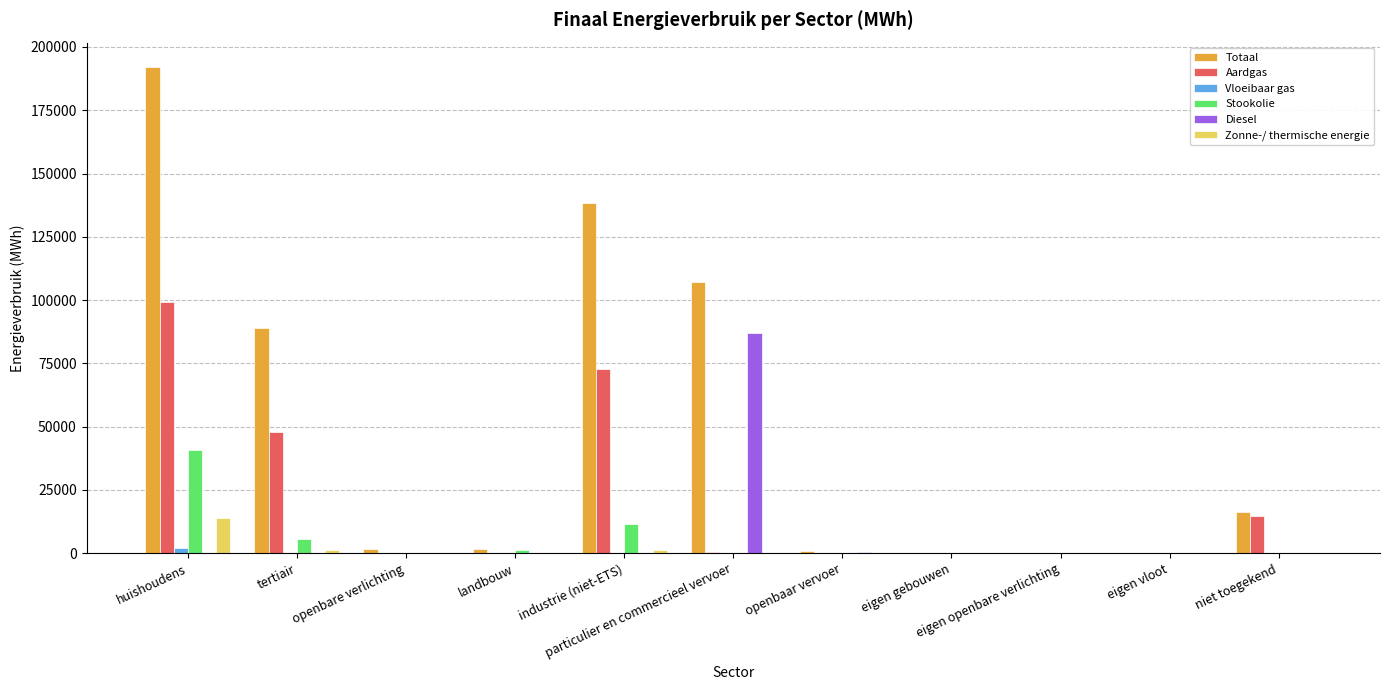

Which series has the largest total across all categories?

Totaal